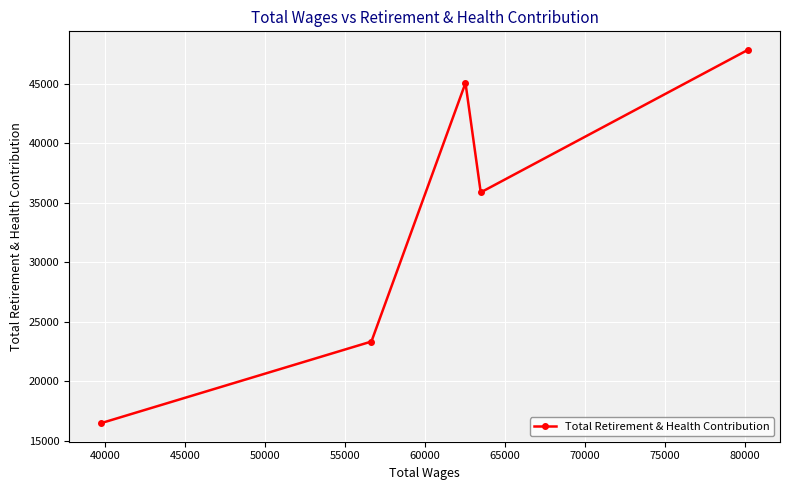

What is the maximum value shown in the chart?

47830